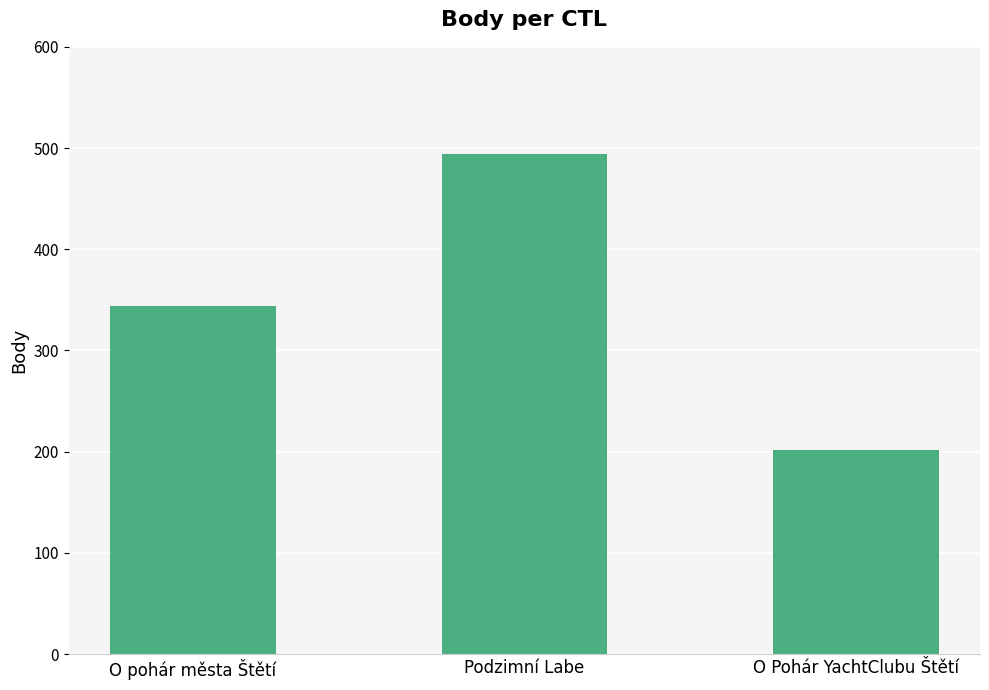

How many values are below 344?

1